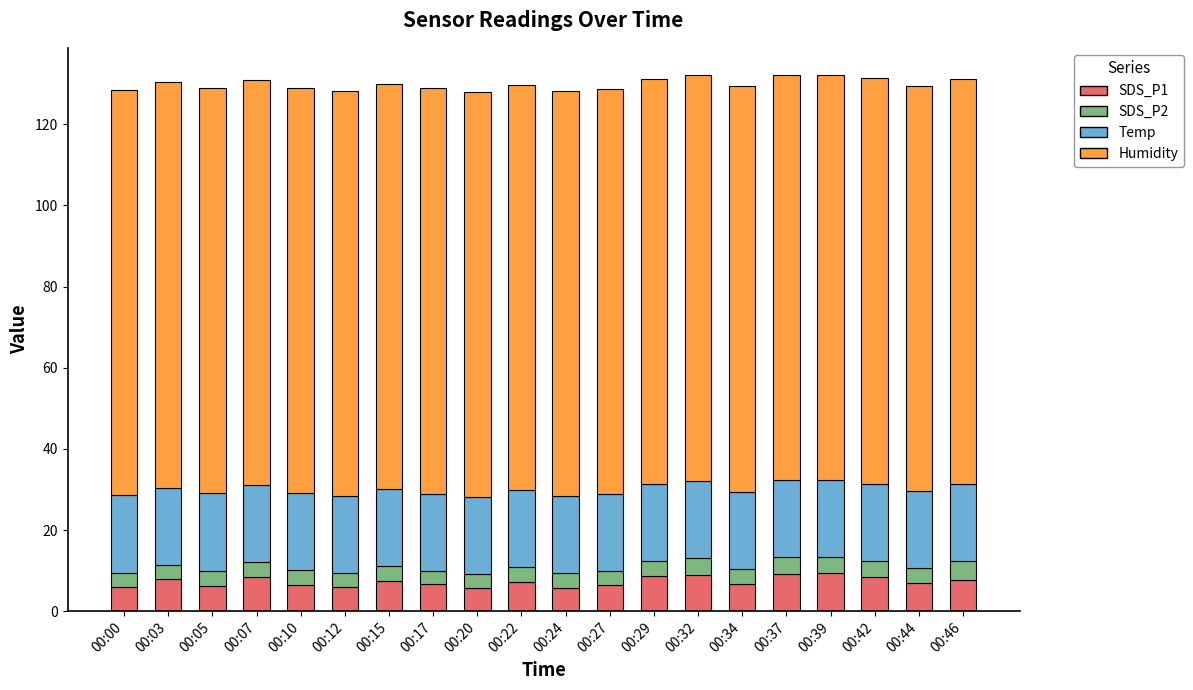

True or false: SDS_P1 has a value of 7.8 at 00:03.

True